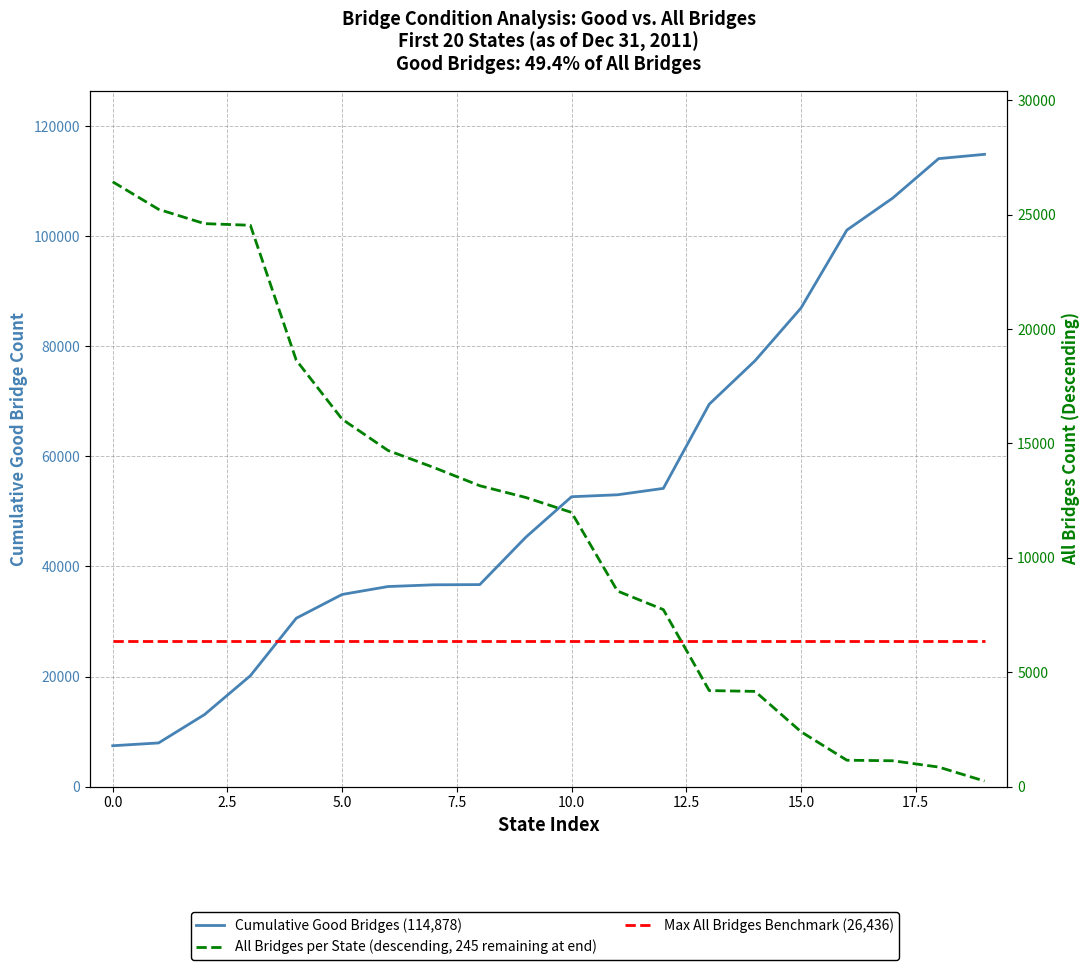

What position from the left is 15?

16